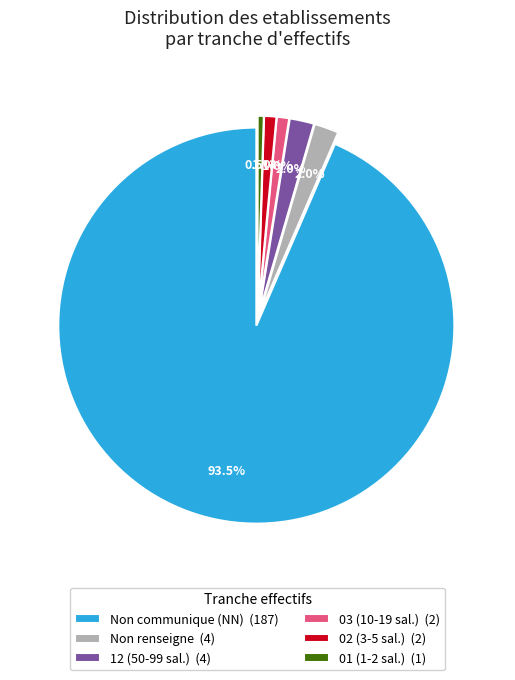

To the nearest percent, what is the difference between the largest and smallest slice percentages?

93%